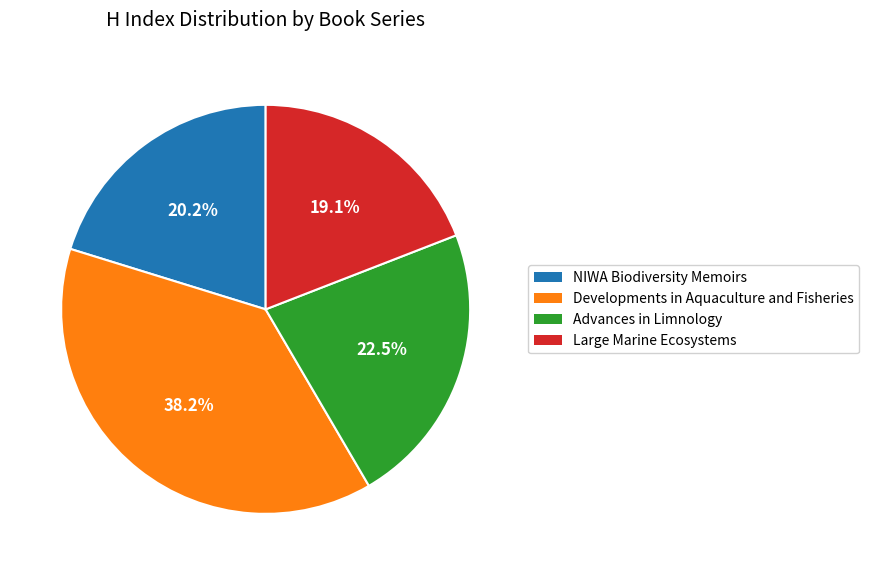

How many segments does this pie chart have?

4